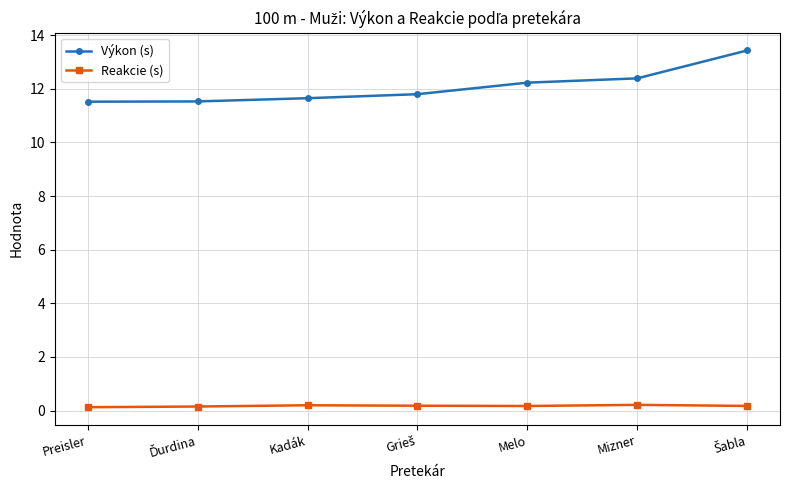

True or false: Reakcie (s) and Výkon (s) intersect in this chart.

False